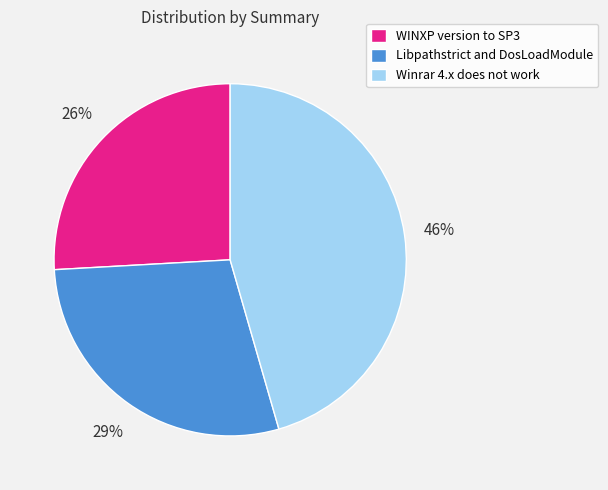

To the nearest percent, what percentage of the pie is Winrar 4.x does not work?

46%